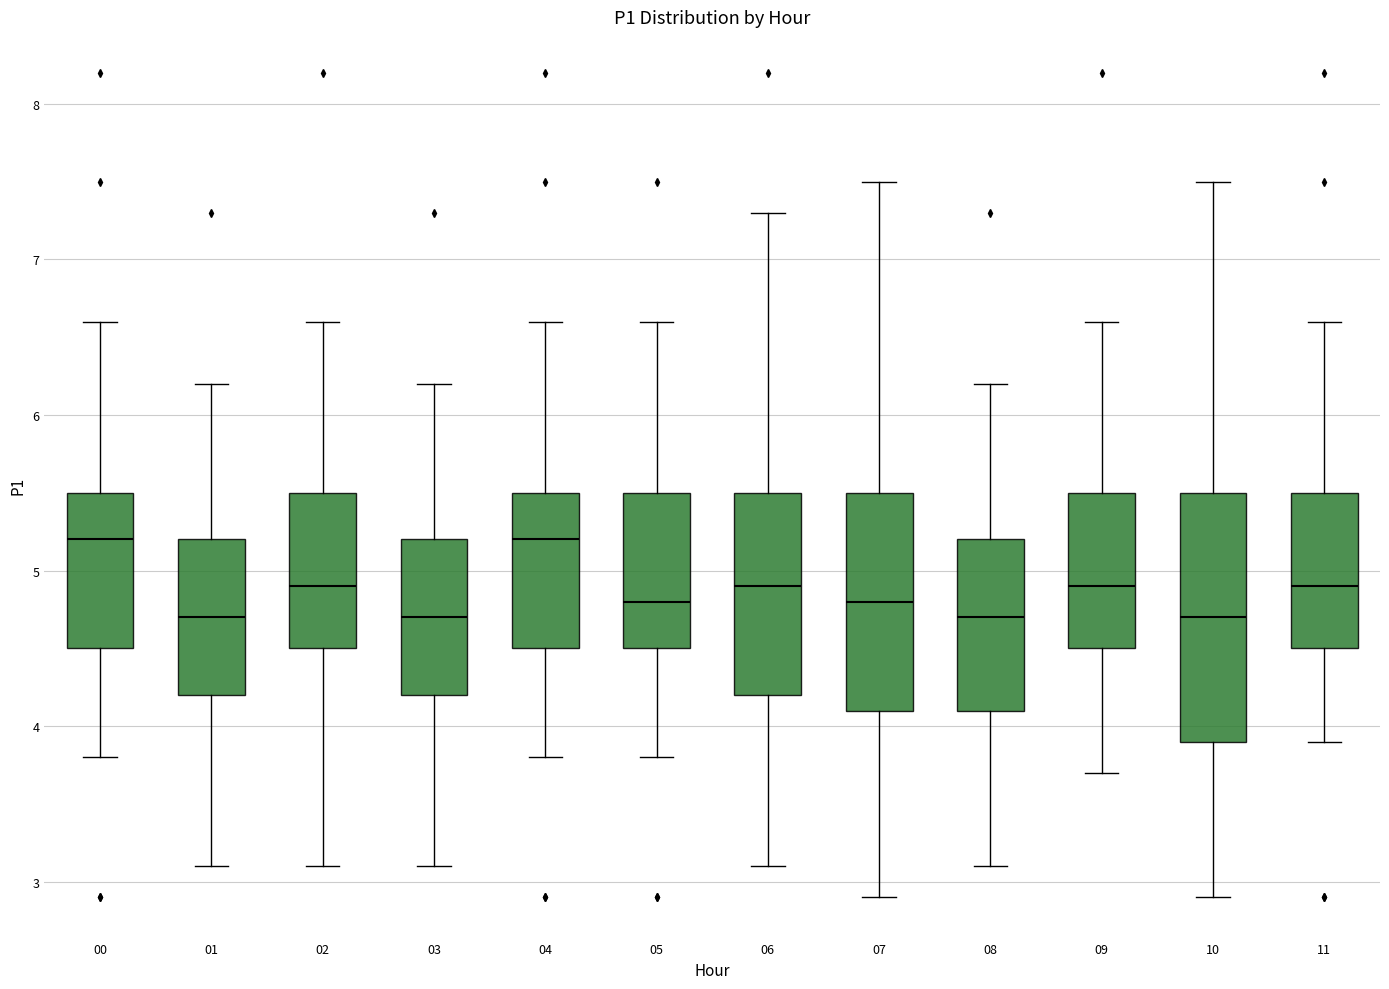

Where does the upper whisker of the box at x = 09 end on the y-axis? The values are not printed on the chart, so give them approximately, as read against the axis.

6.6